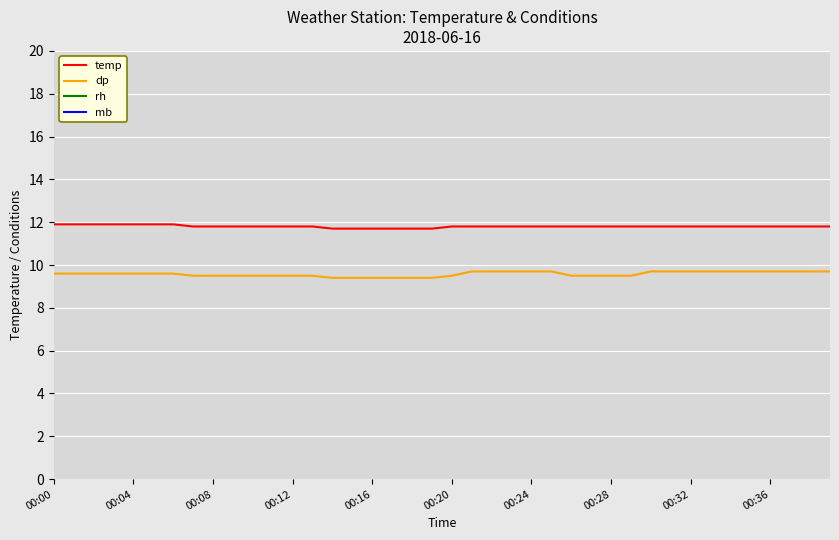

True or false: mb and temp intersect in this chart.

False